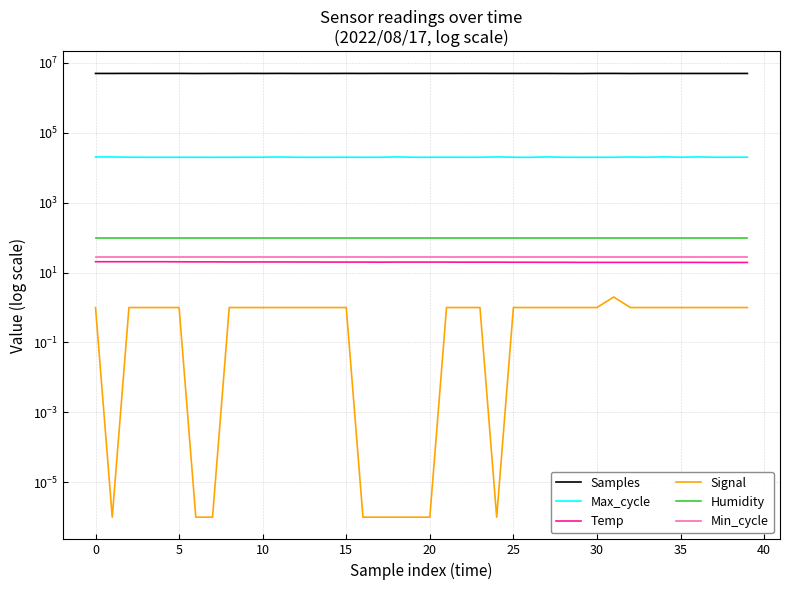

What is the highest value of the Humidity series?

99.9